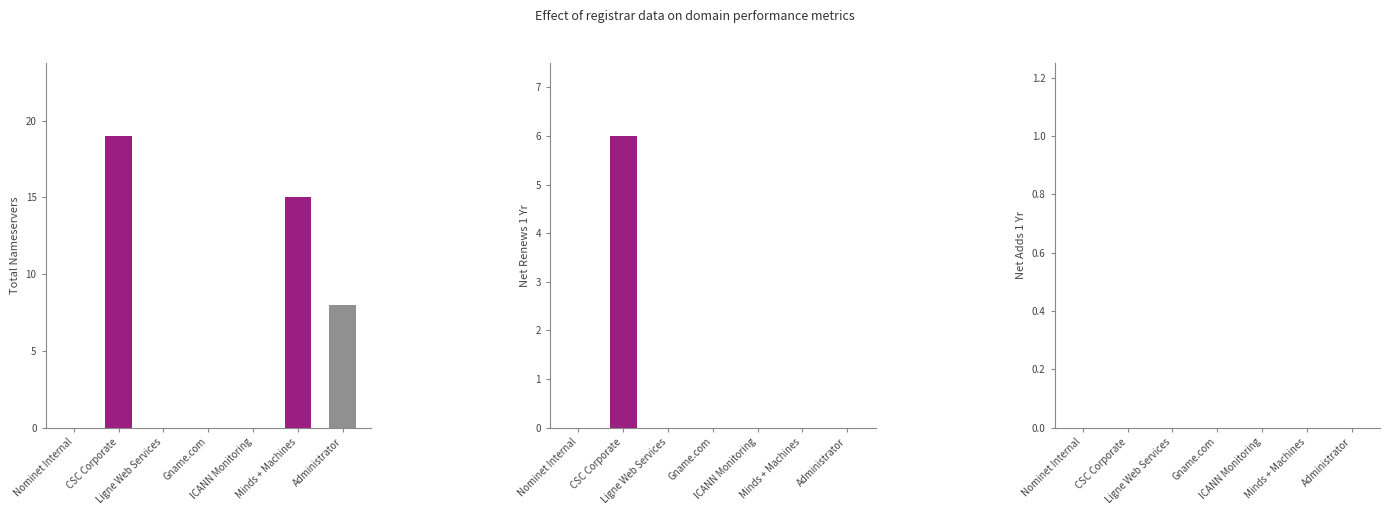

Is it true that net-renews-1-yr equals 0 at ICANN Monitoring?

True